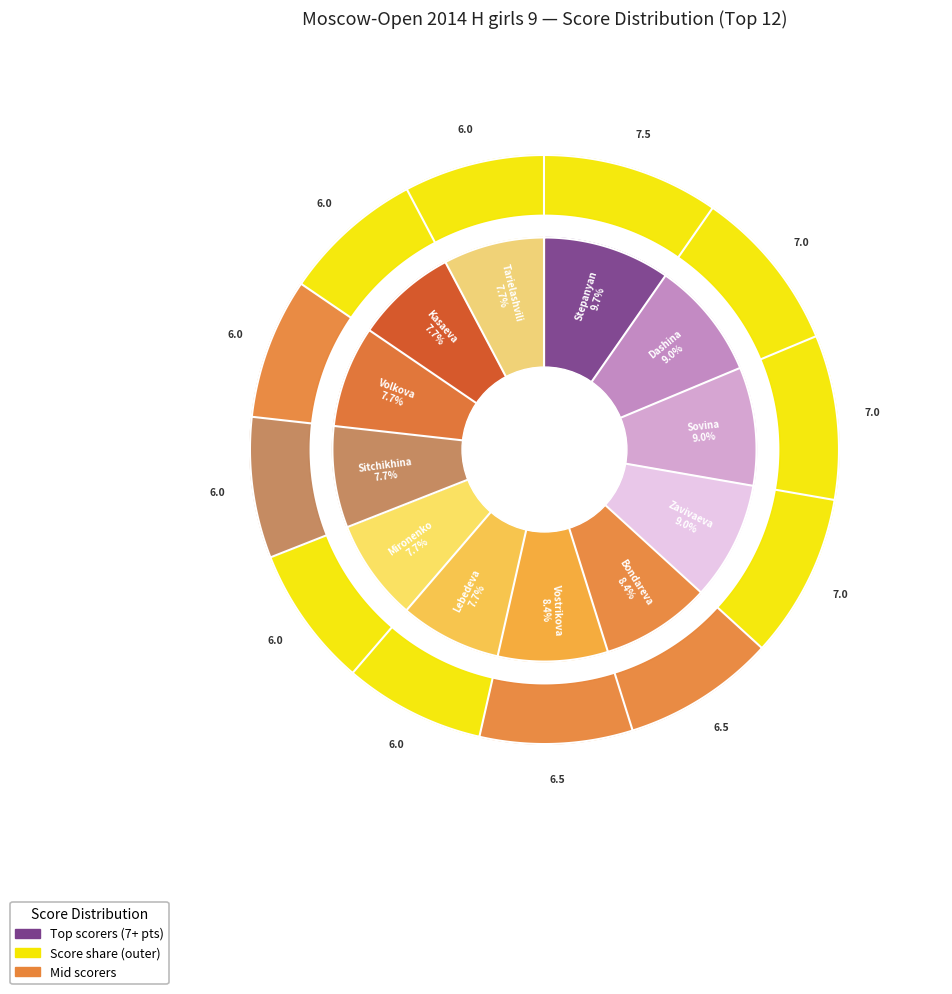

What is the largest slice in the pie chart?

Stepanyan Eva